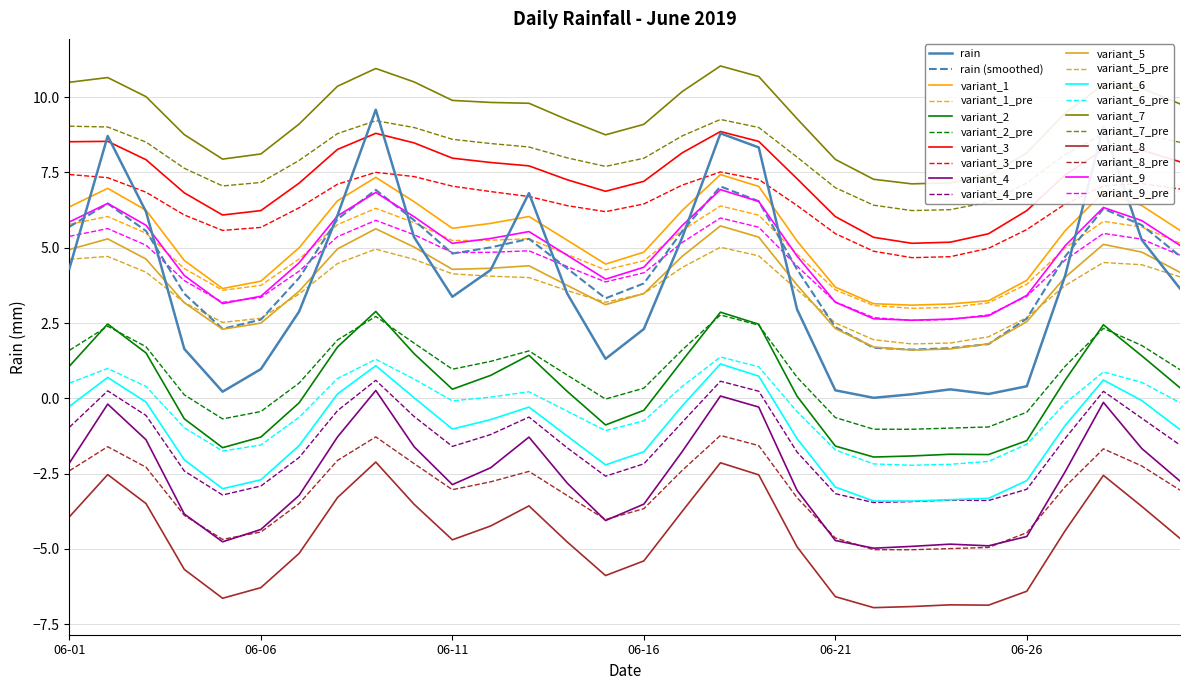

Which series has the largest range (max minus min)?

rain